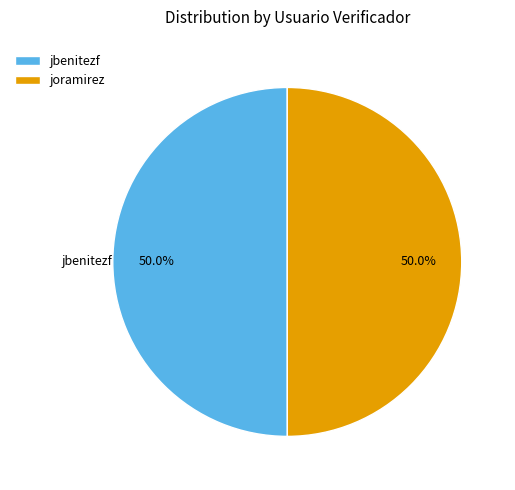

What is the total percentage of joramirez and jbenitezf?

100.0%